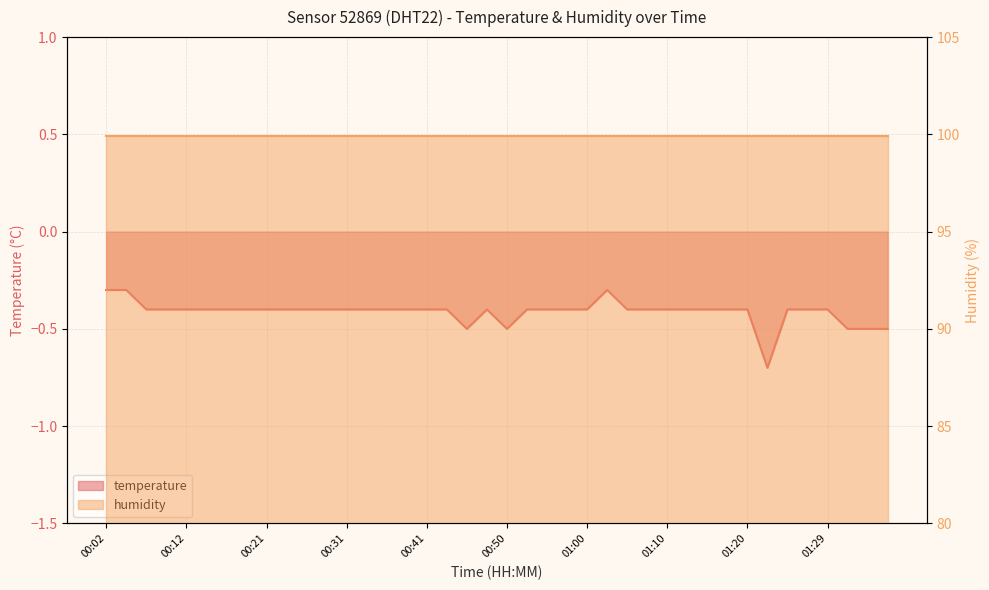

What is the sum of the values at 01:27 and 01:29?

-0.8